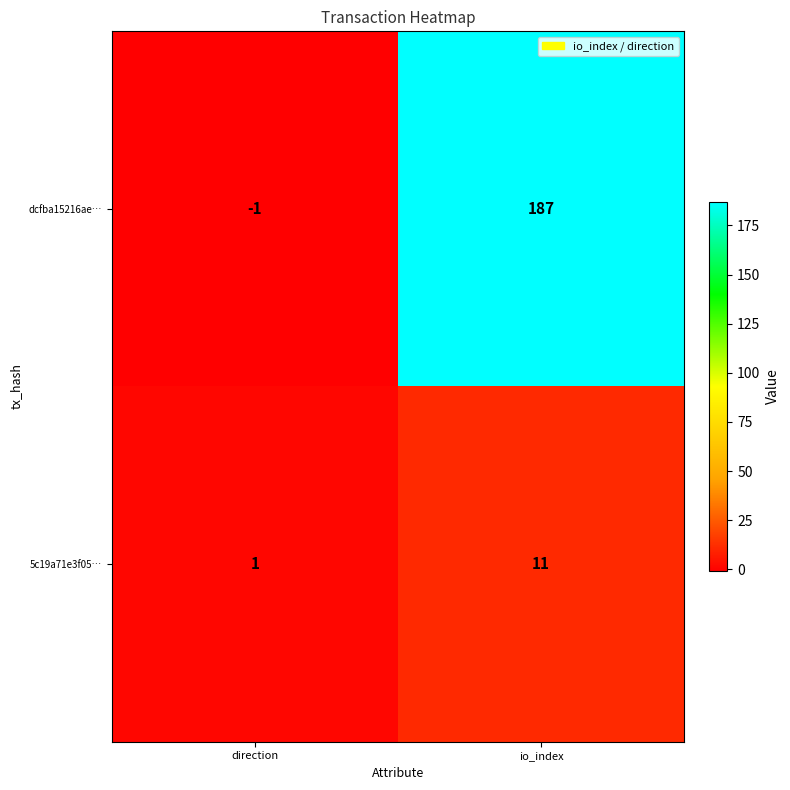

What is the sum of the 5c19a71e3f05… values at direction and io_index?

12